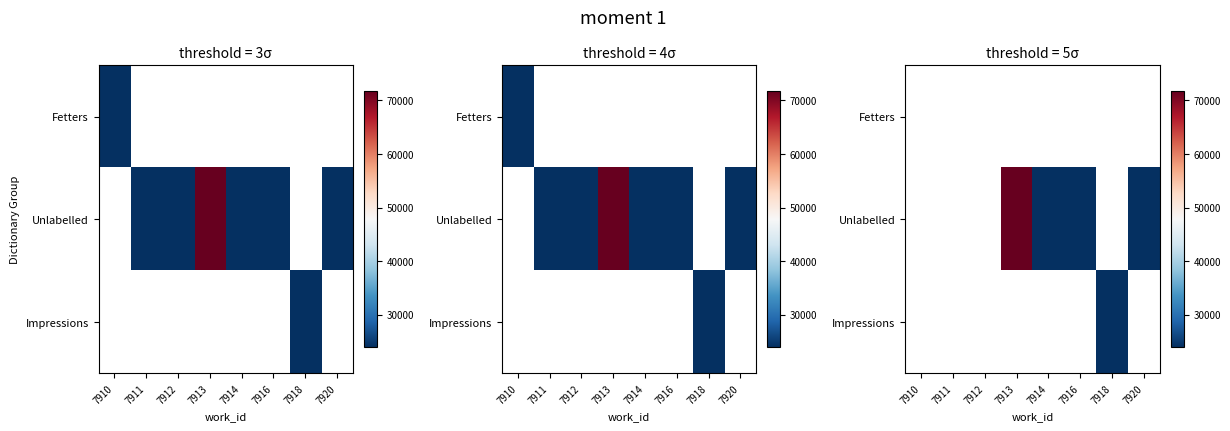

Between 7912 and 7911, which is larger?

7911